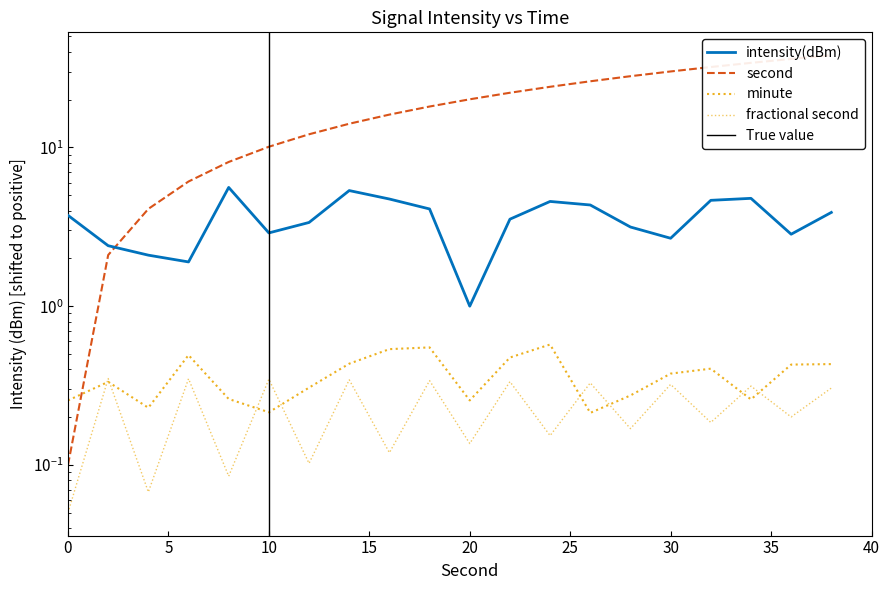

Where is second nearest to the value 19?

18